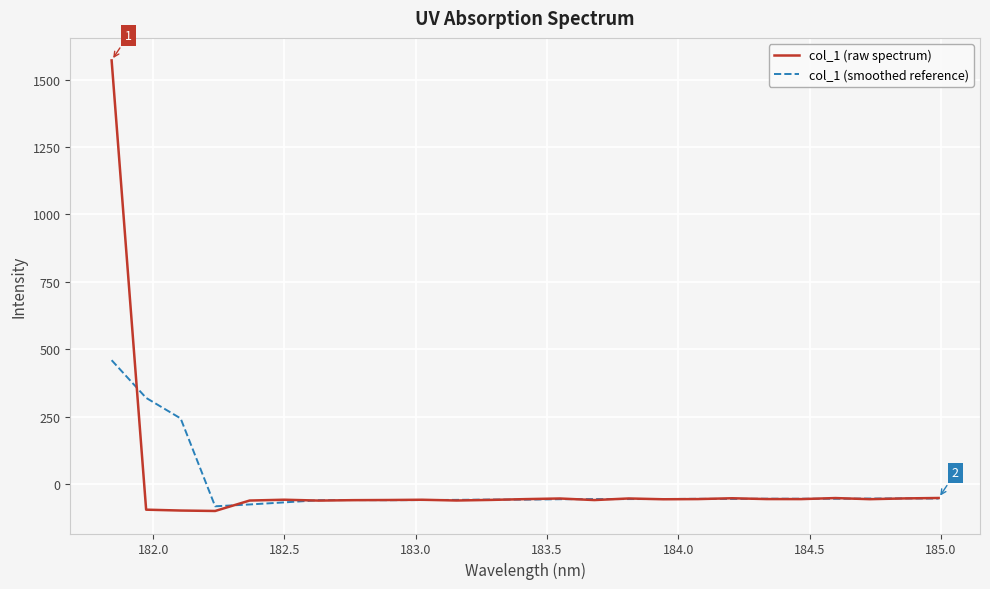

How many positive values does the col_1 (raw spectrum) series have?

1